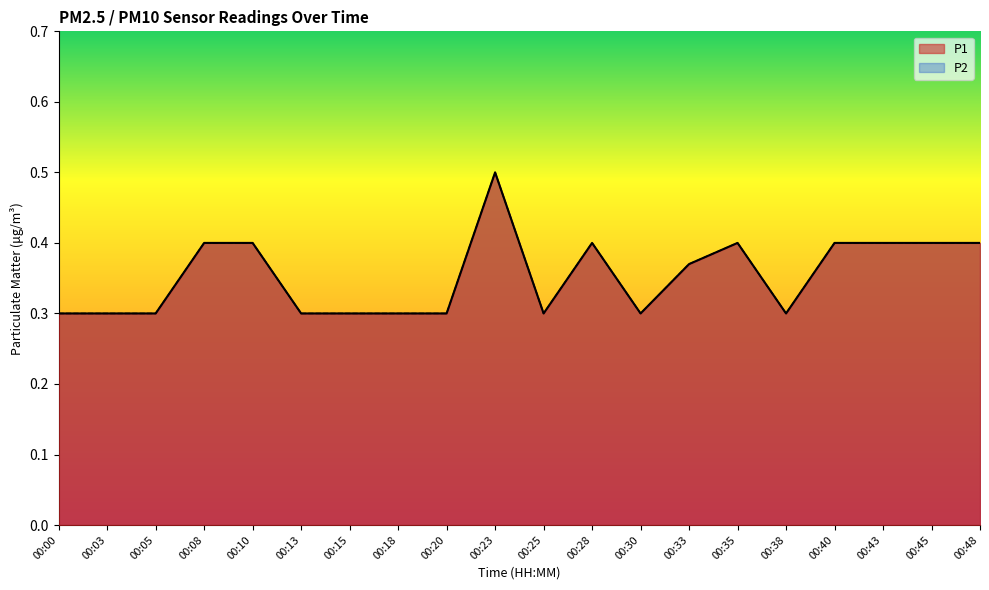

Rank the categories by P2 value from highest to lowest.

00:23, 00:08, 00:10, 00:28, 00:35, 00:40, 00:43, 00:45, 00:48, 00:33, 00:00, 00:03, 00:05, 00:13, 00:15, 00:18, 00:20, 00:25, 00:30, 00:38